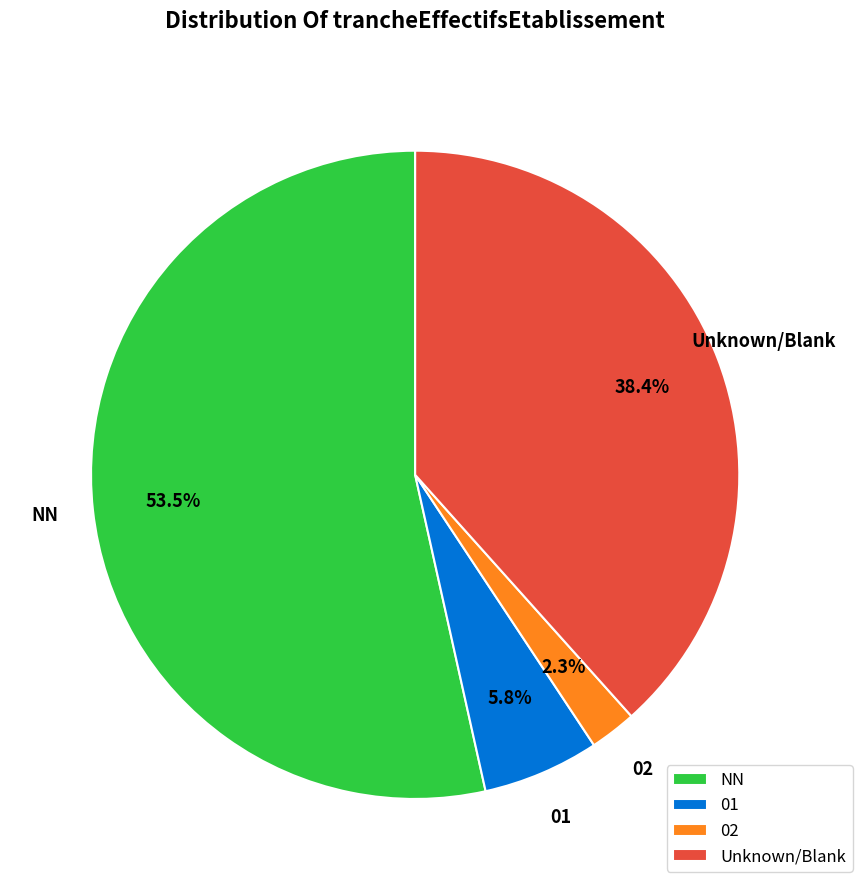

How many slices are in this pie chart?

4